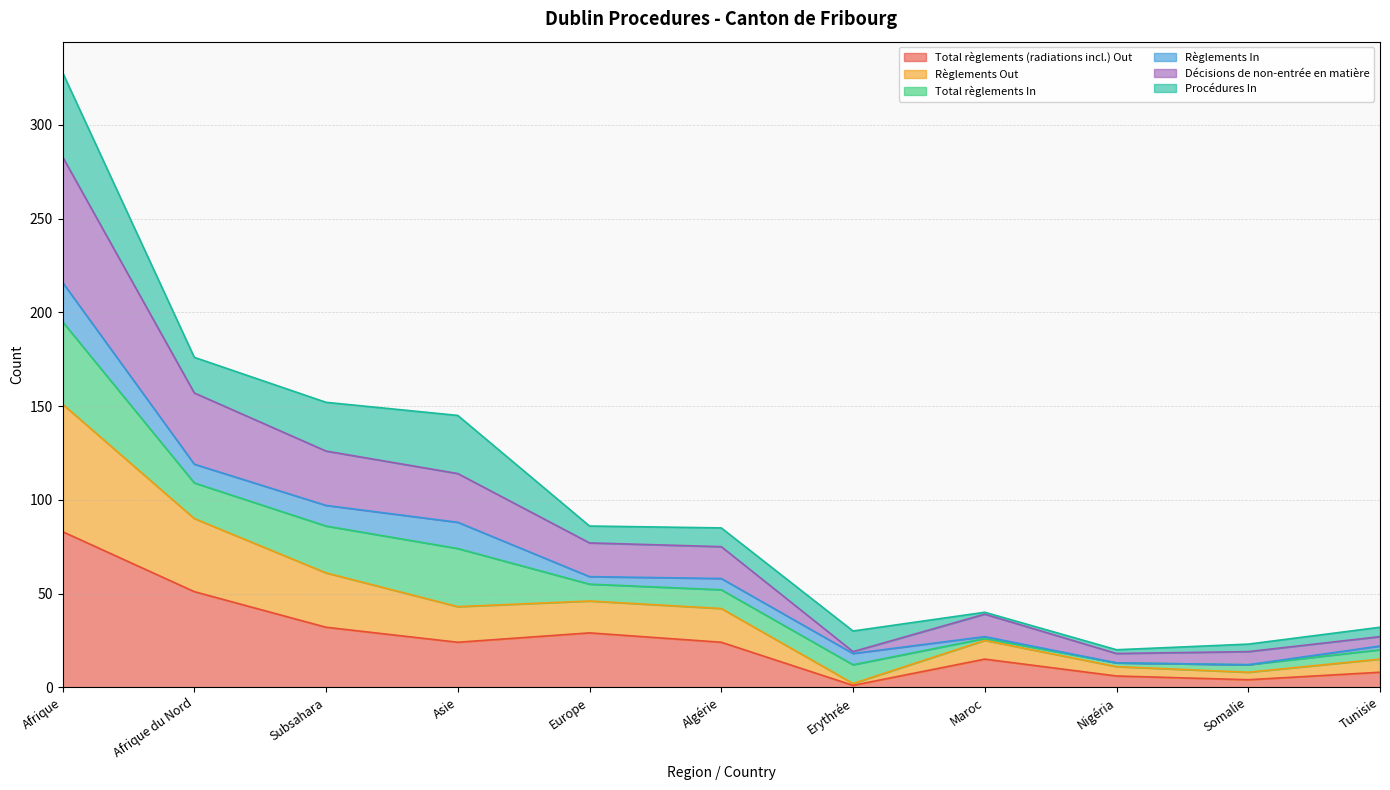

Count the number of categories in the chart.

11